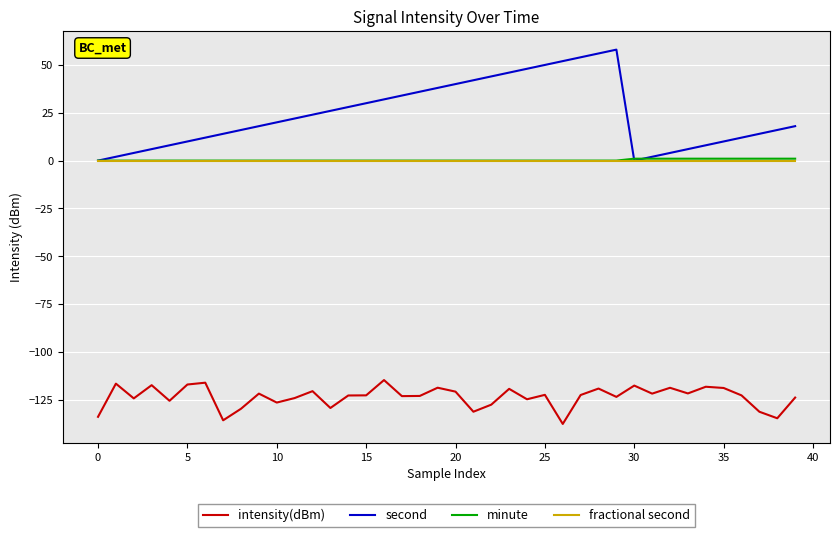

True or false: second and intensity(dBm) intersect in this chart.

False